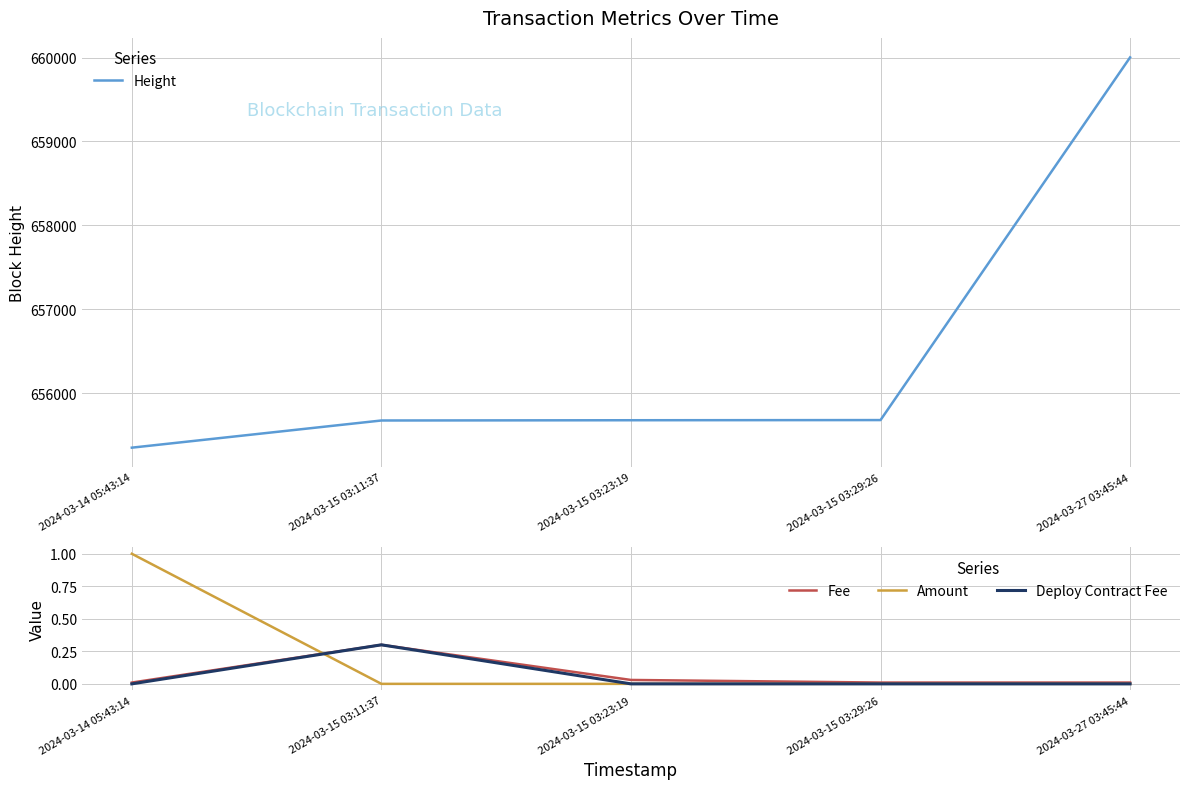

What is the total value across all series at 2024-03-15 03:23:19?

655676.0